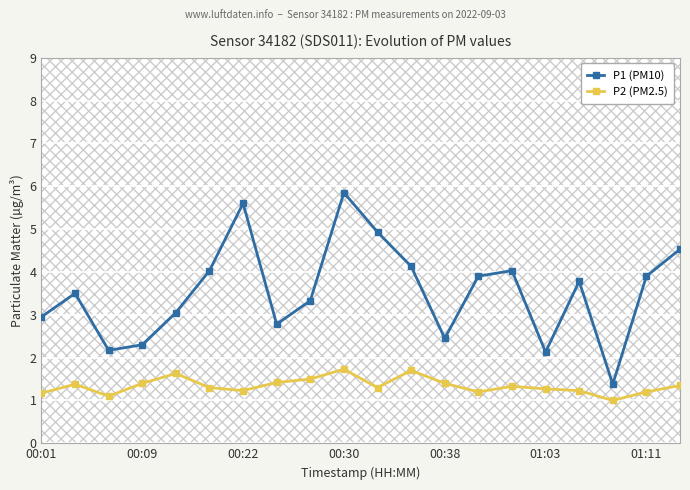

True or false: P2 (PM2.5) has more than 2 points higher than both neighbors.

True